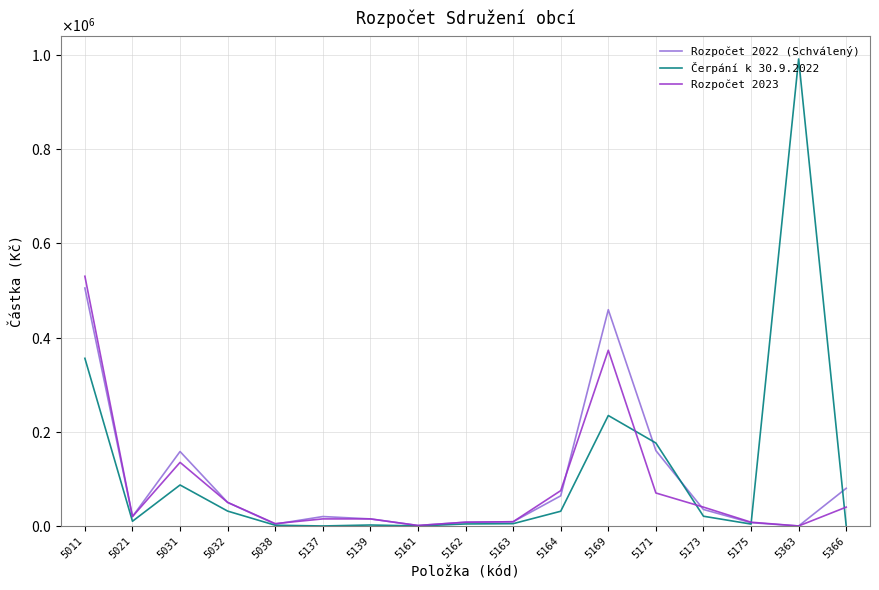

Reading left to right, extract all data points from this chart.

Rozpočet 2022 (Schválený): 5011=505000.0	5021=20000.0	5031=158000.0	5032=50000.0	5038=4000.0	5137=20000.0	5139=15000.0	5161=1000.0	5162=8000.0	5163=9000.0	5164=64000.0	5169=459000.0	5171=160000.0	5173=35000.0	5175=7000.0	5363=0.0	5366=80000.0
Čerpání k 30.9.2022: 5011=355848.0	5021=10000.0	5031=87003.0	5032=31571.0	5038=1573.0	5137=0.0	5139=2057.0	5161=0.0	5162=4285.3	5163=4904.0	5164=31269.0	5169=234457.7	5171=176086.5	5173=20683.8	5175=4054.0	5363=991225.0	5366=0.0
Rozpočet 2023: 5011=530000.0	5021=20000.0	5031=135000.0	5032=50000.0	5038=5000.0	5137=15000.0	5139=15000.0	5161=1000.0	5162=8000.0	5163=9000.0	5164=75000.0	5169=373000.0	5171=70000.0	5173=40000.0	5175=8000.0	5363=0.0	5366=40000.0